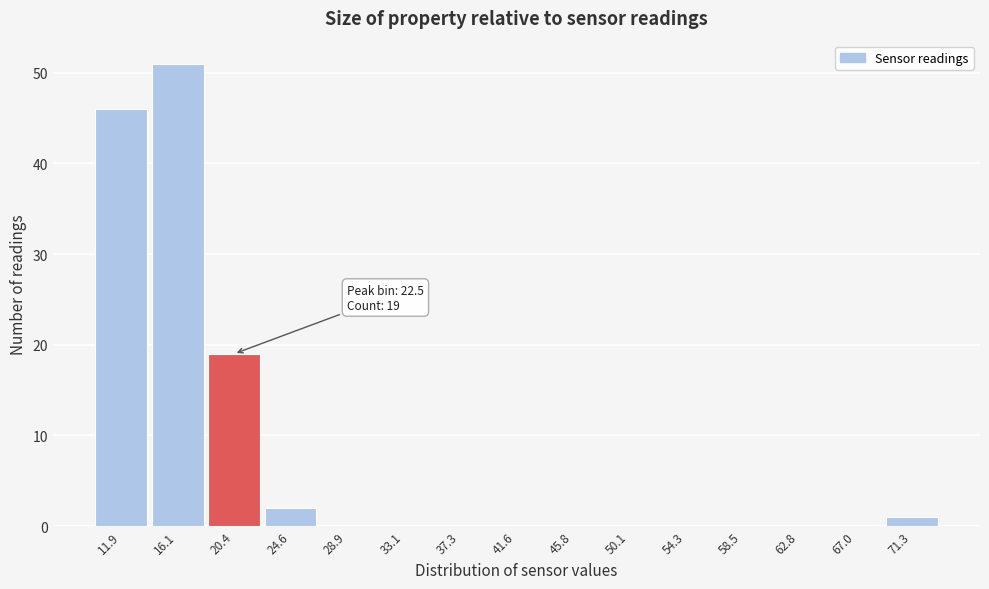

Reading left to right, transcribe all the data shown in this chart.

11.9=46	16.1=51	20.4=19	24.6=2	28.9=0	33.1=0	37.3=0	41.6=0	45.8=0	50.1=0	54.3=0	58.5=0	62.8=0	67.0=0	71.3=1